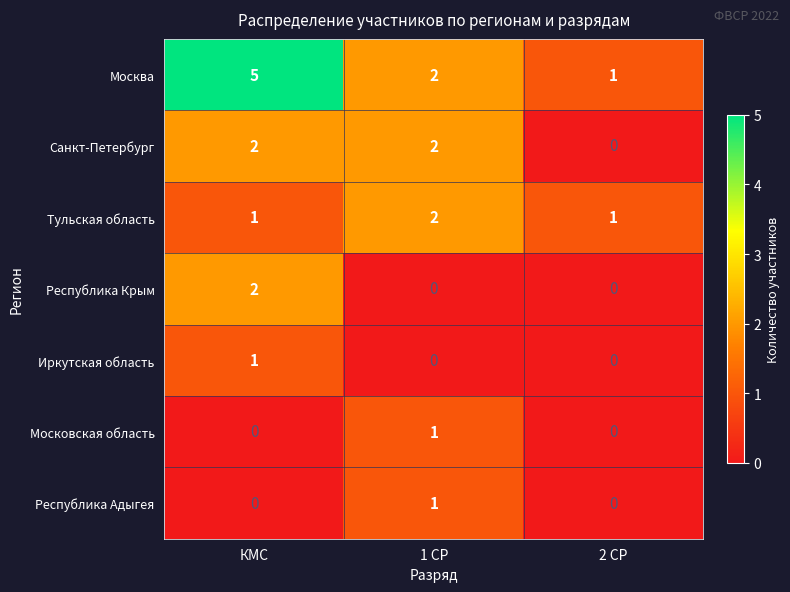

What is the sum of all Москва values?

8